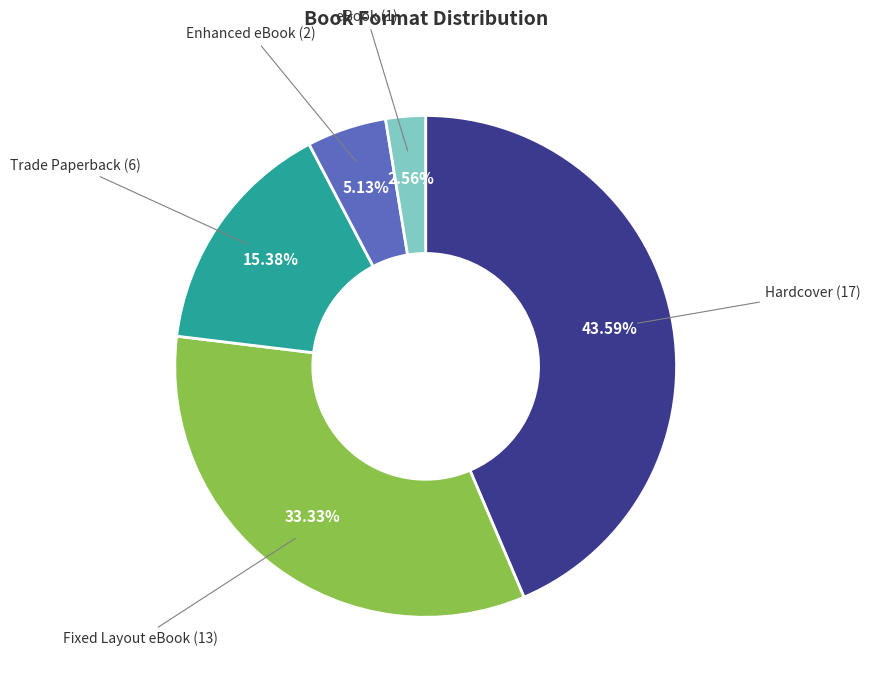

Is there a majority slice in this chart?

No